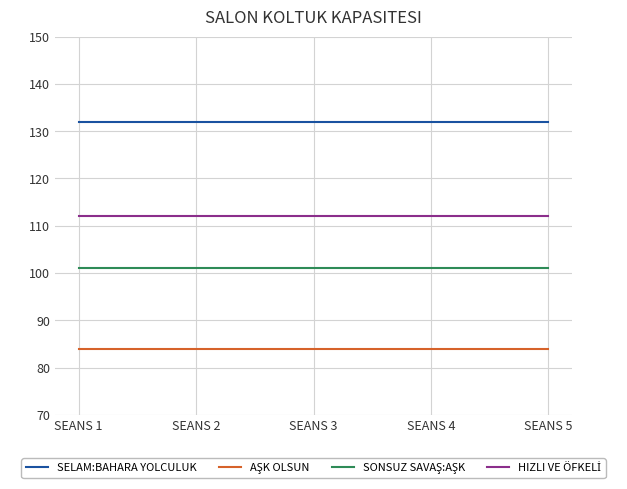

True or false: SELAM:BAHARA YOLCULUK has a value of 86 at SEANS 3.

False